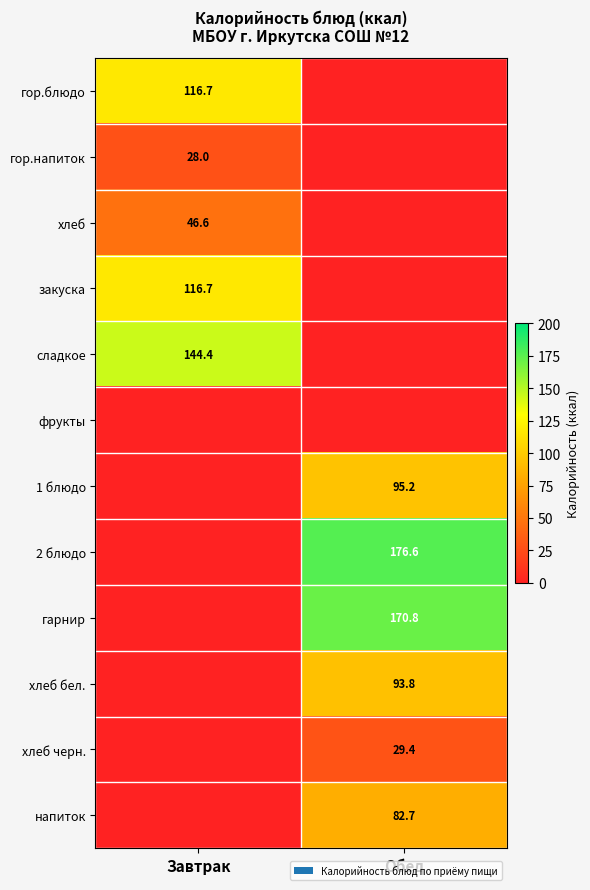

The сладкое series shows 76.6 at Завтрак. True or false?

False